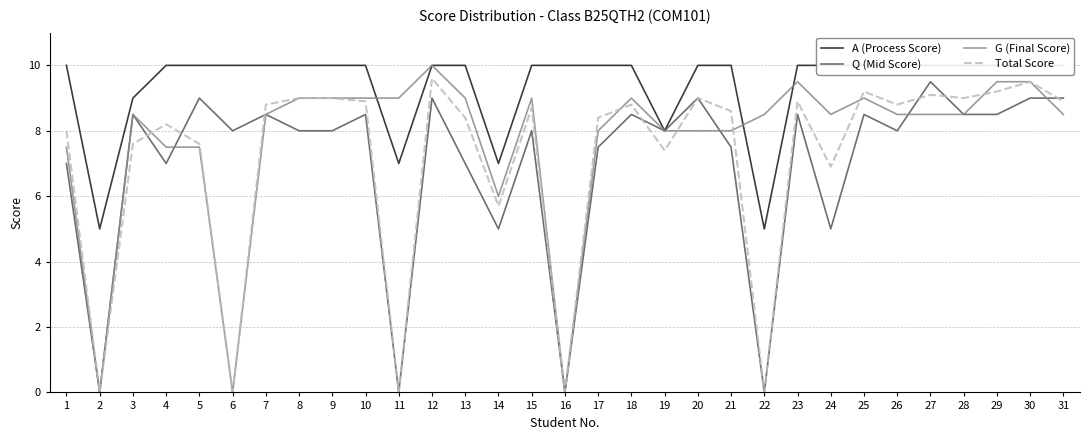

After their last crossing, which series has the higher values: Total Score or Q (Mid Score)?

Q (Mid Score)